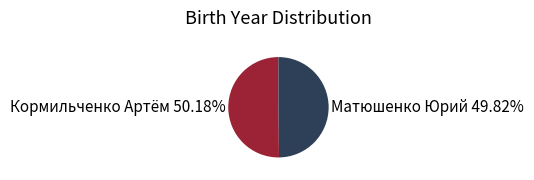

Is there a majority slice in this chart?

Yes